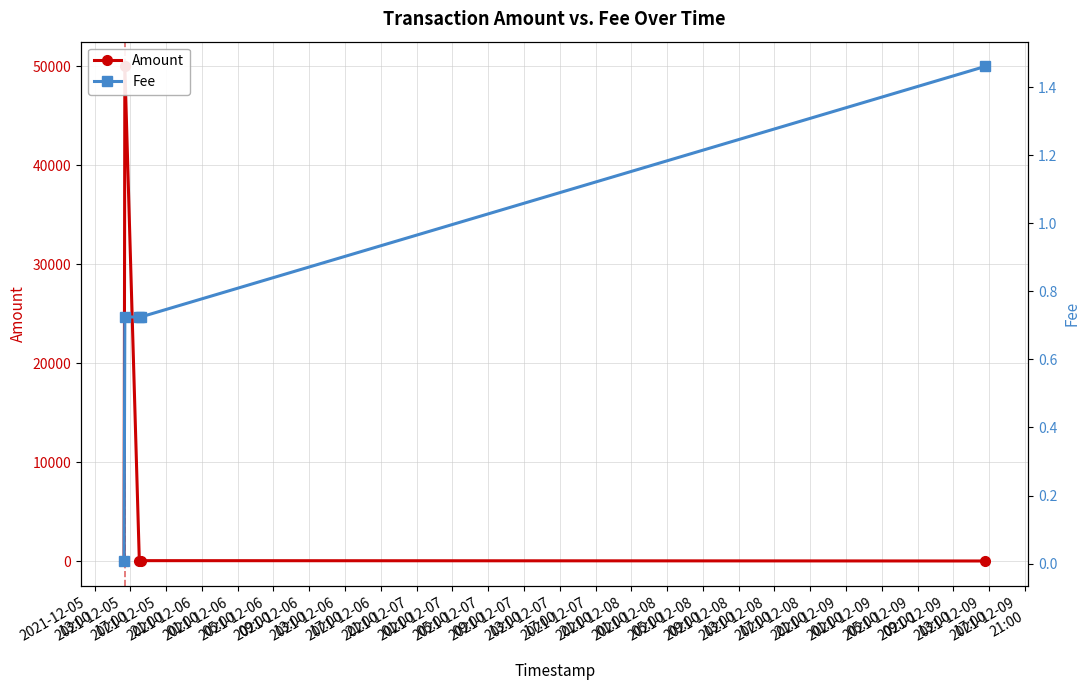

At how many categories does at least one series exceed 17944?

1